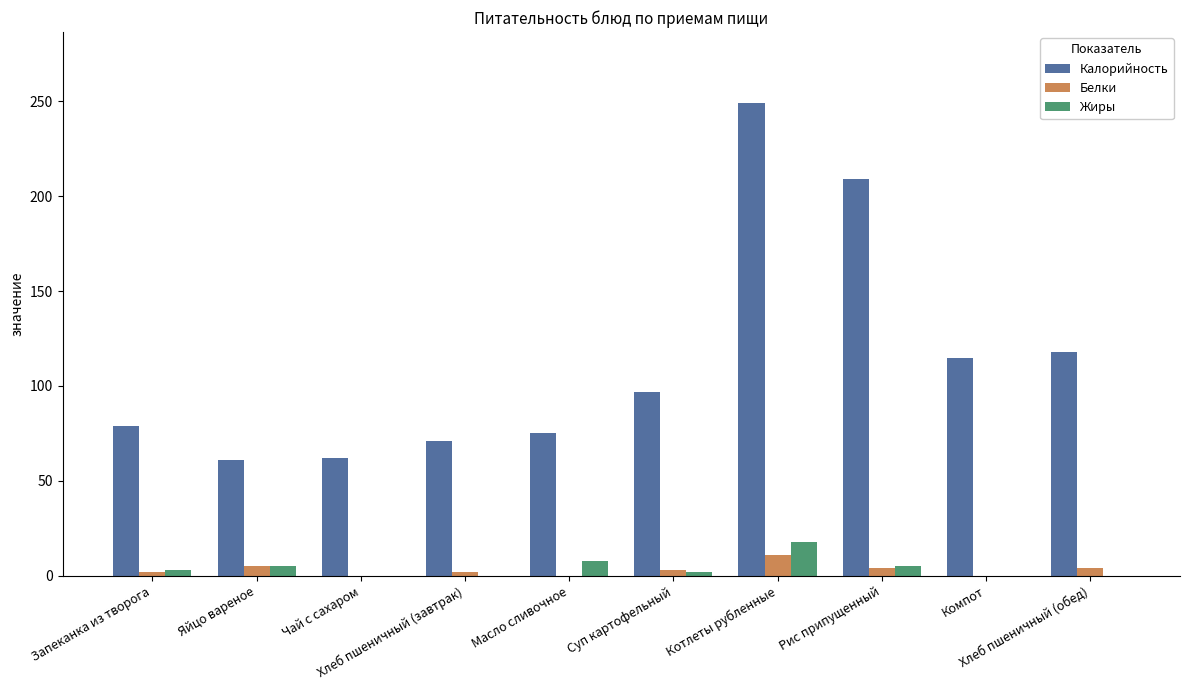

What is the highest value of the Белки series?

11